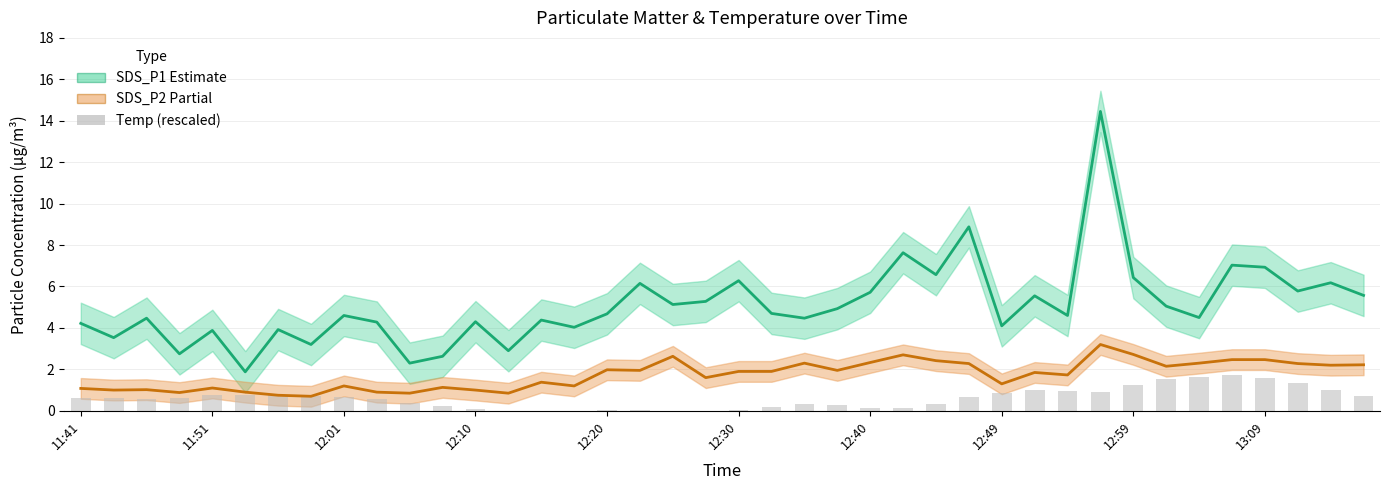

Is it true that SDS_P1 equals 1.8 at 12:40?

False